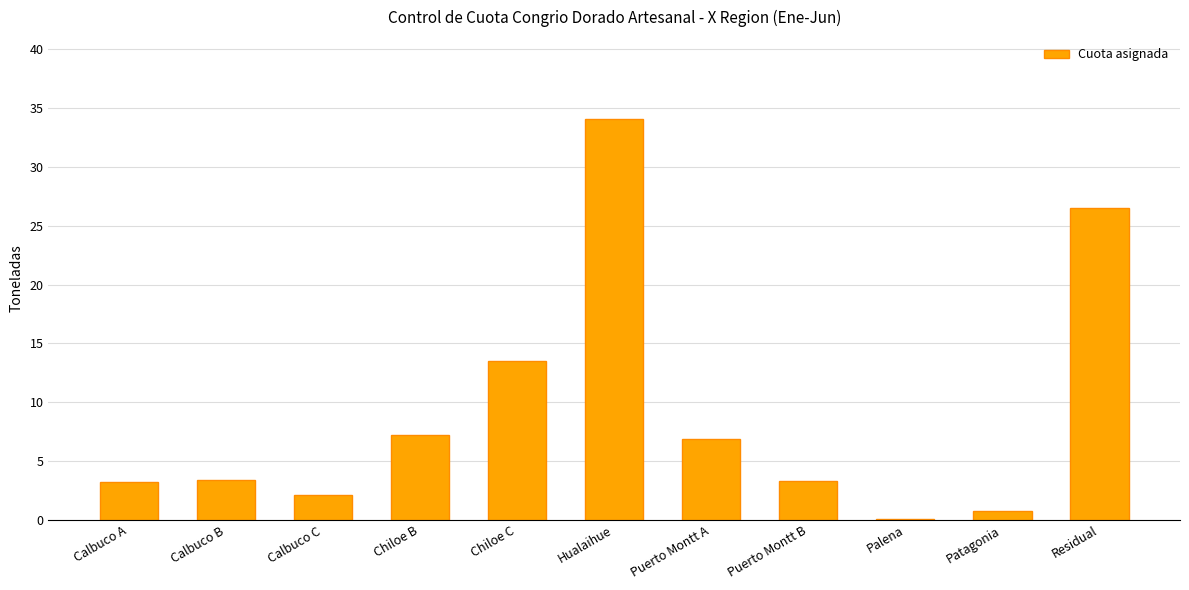

At which category does the chart reach its peak across all series?

Hualaihue